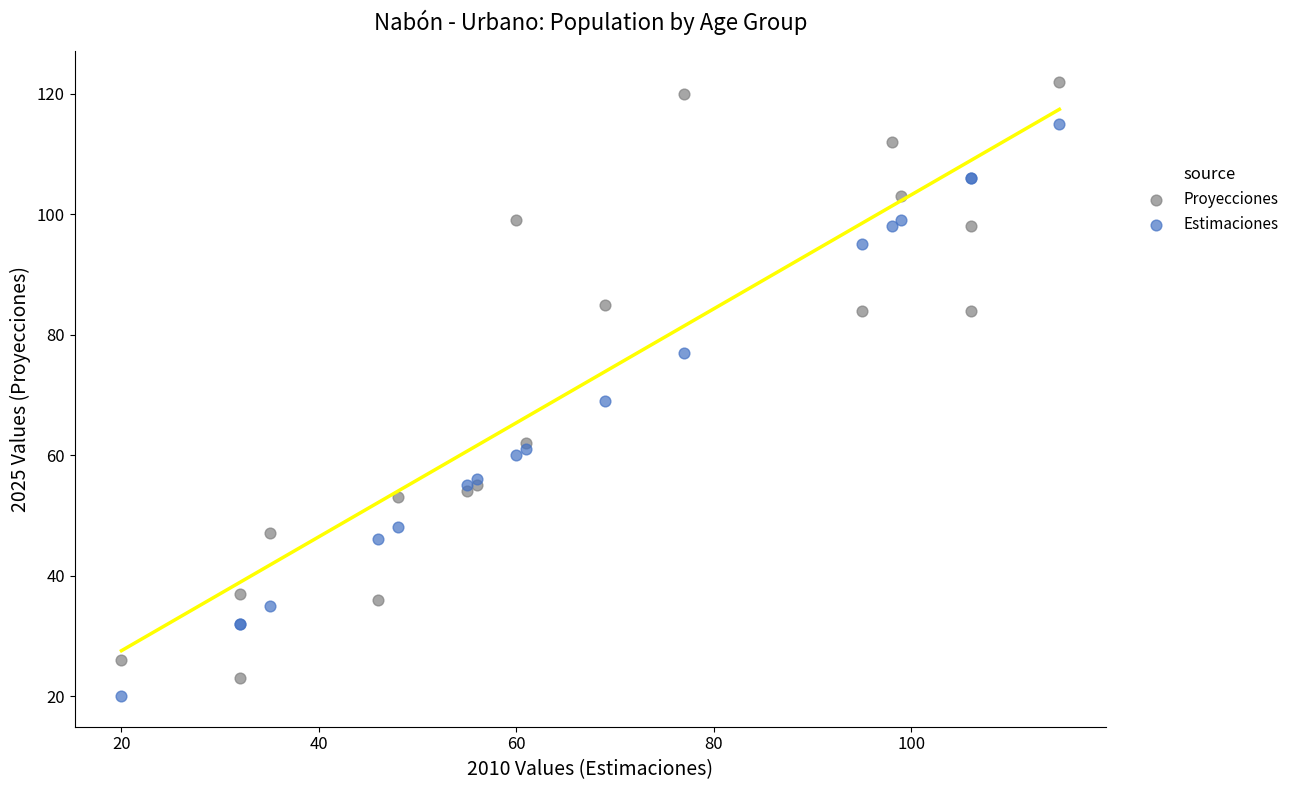

Which series has the widest spread of Y values?

Proyecciones